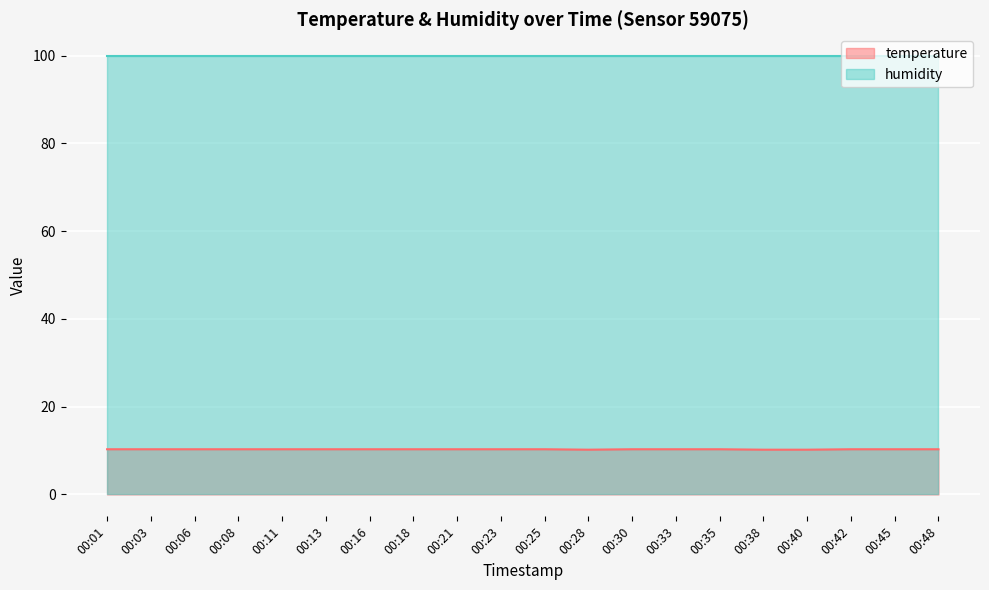

Is it true that the value at 00:13 is 4.3?

False